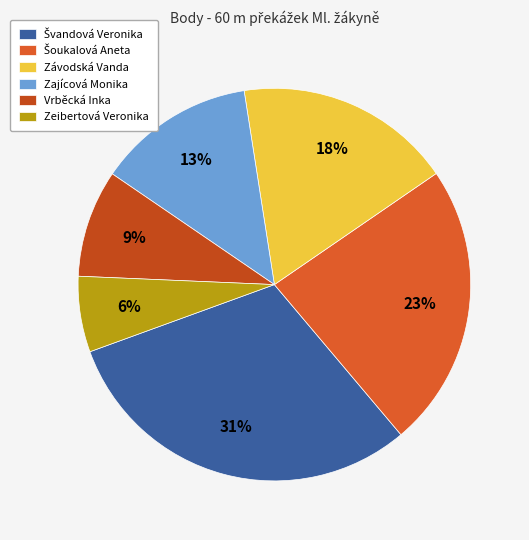

How many slices are in this pie chart?

6